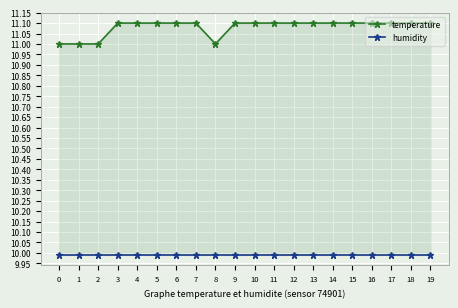

Which series has the widest spread of values?

temperature